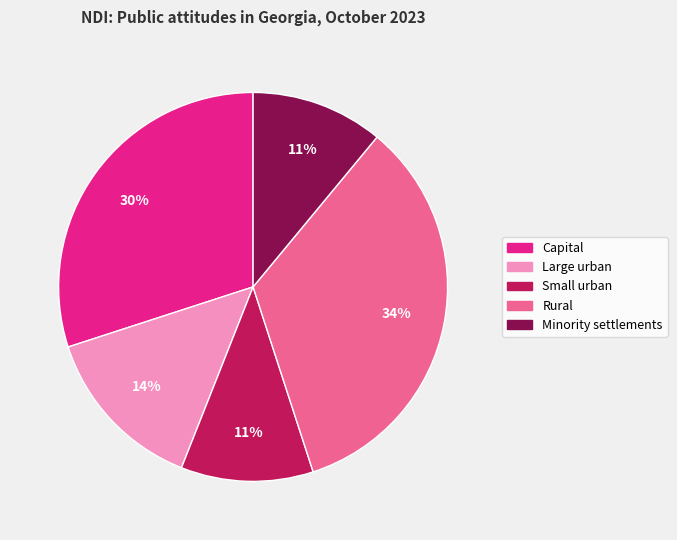

Combined, do Rural and Capital account for over 50%?

Yes